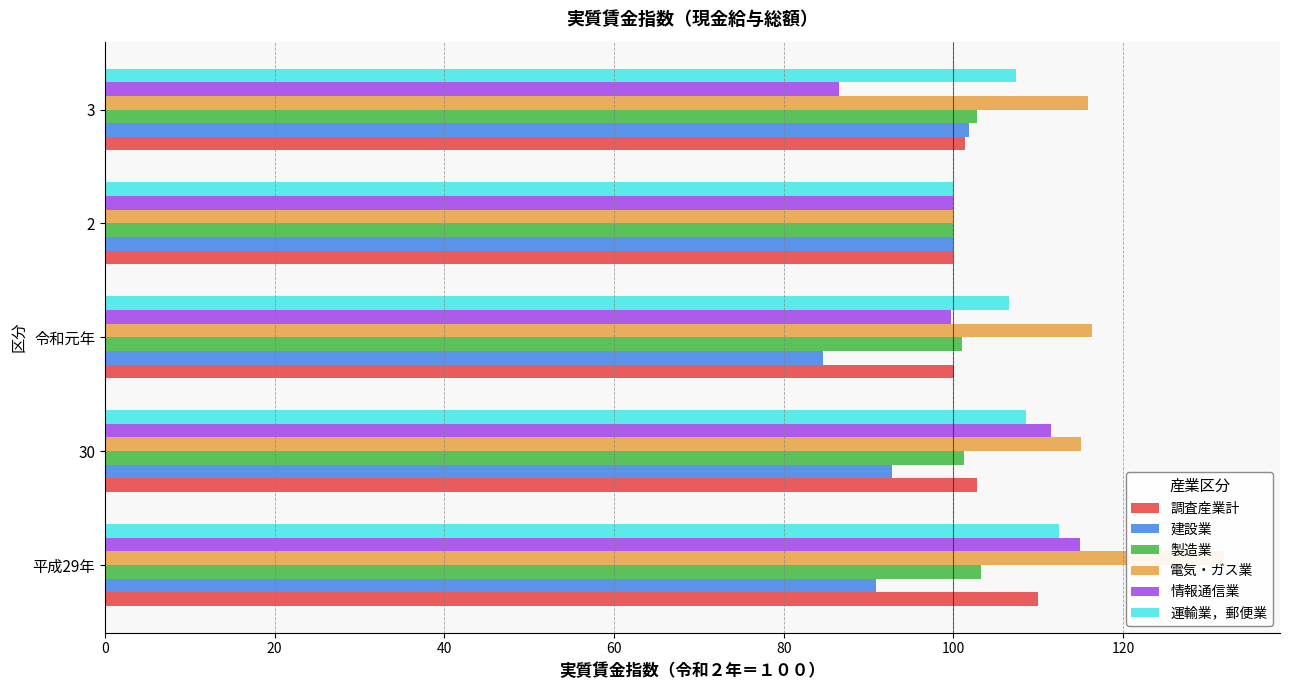

How many distinct data groups are displayed?

6